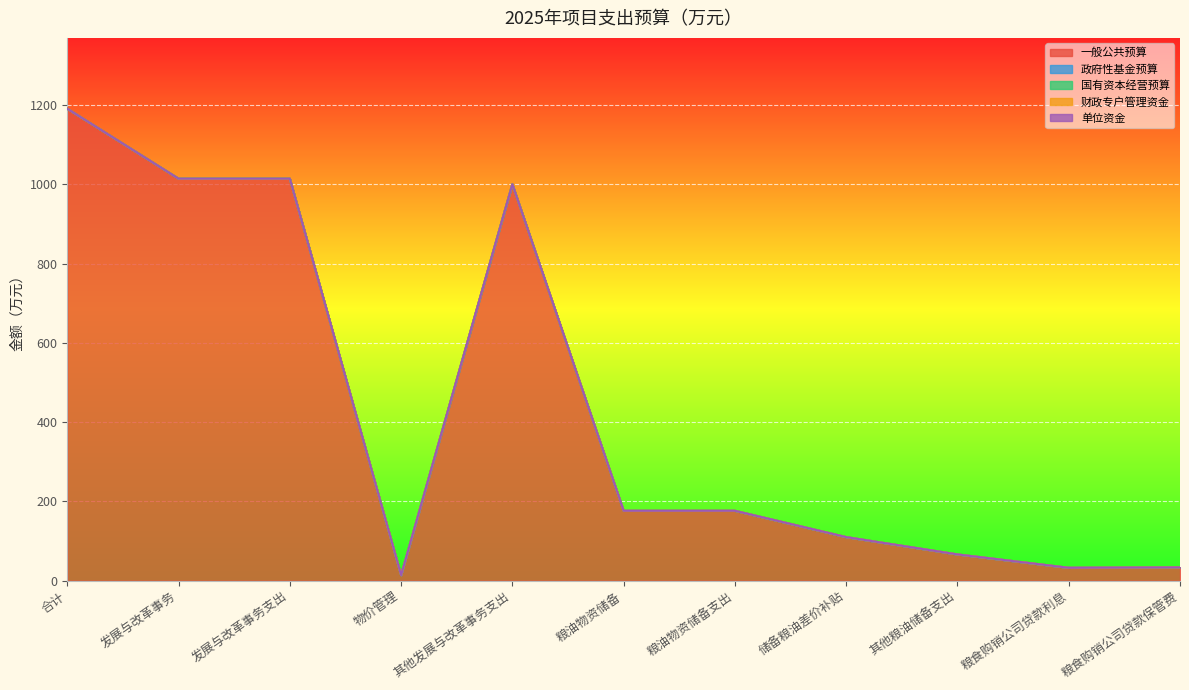

Between 其他发展与改革事务支出 and 粮油物资储备, which series saw the biggest shift?

一般公共预算